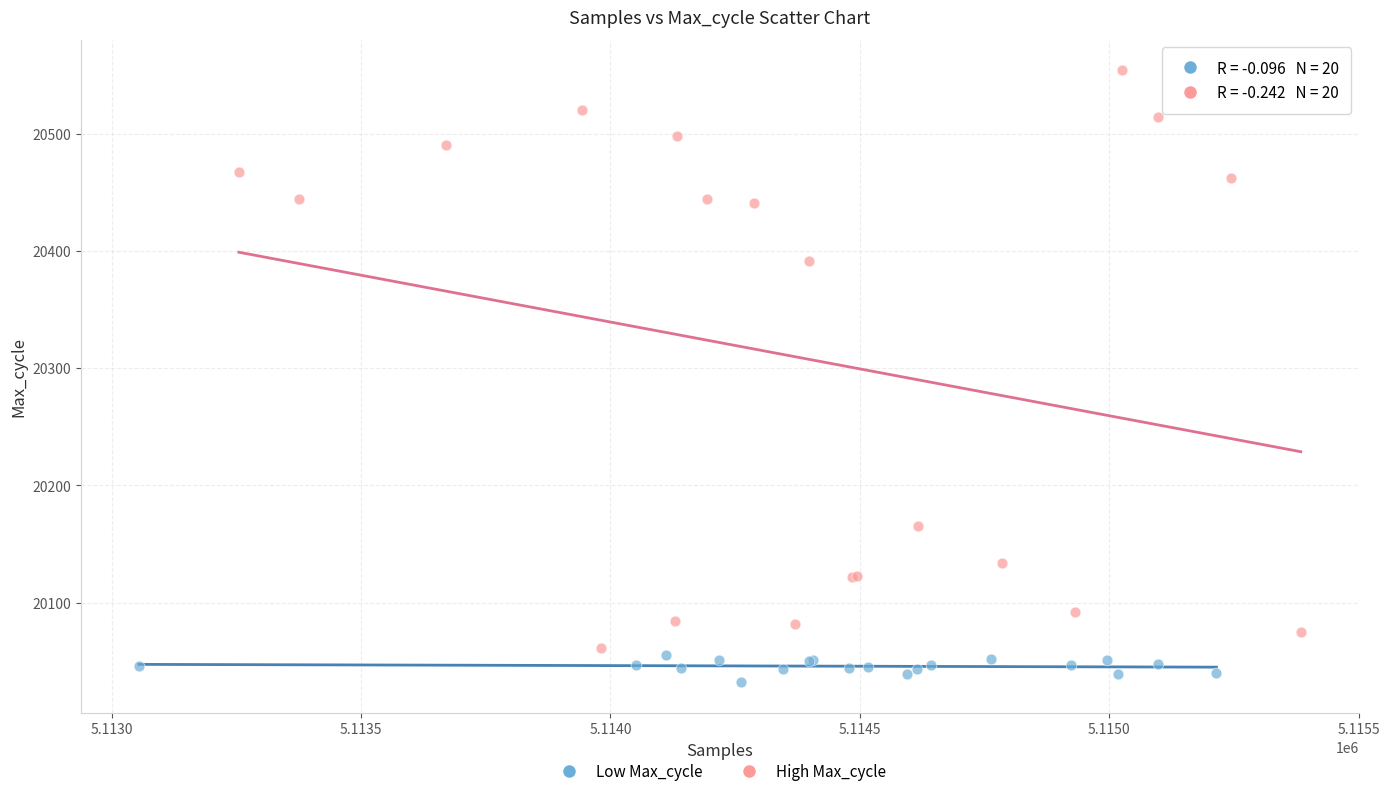

Which series contains the lowest Y value?

Low Max_cycle